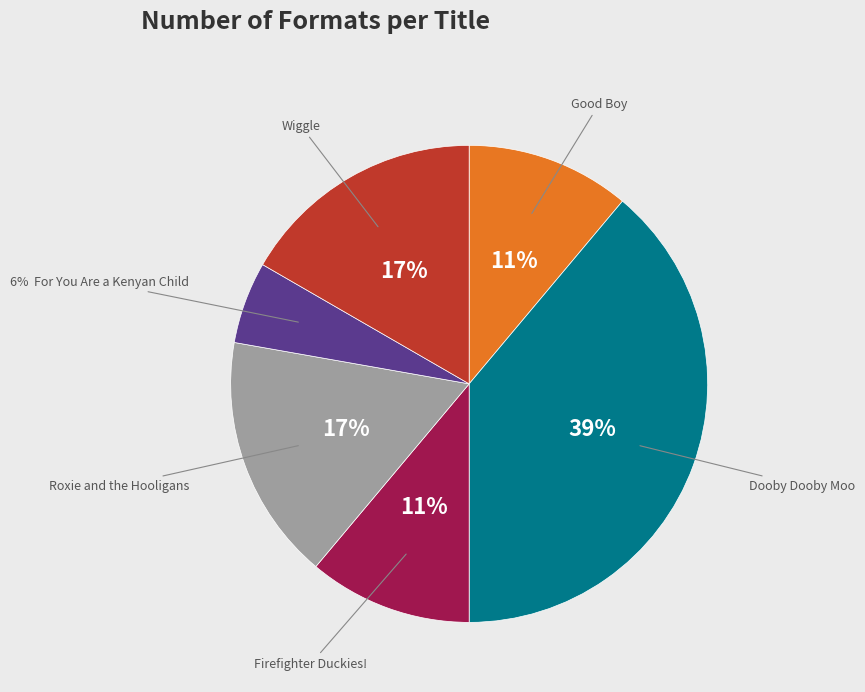

Is there a majority slice in this chart?

No